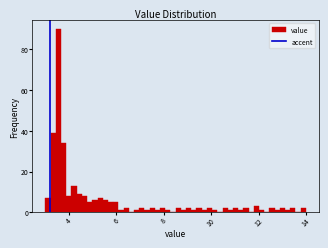

Read against the x-axis, roughly where is the centre of the tallest bar?

3.6